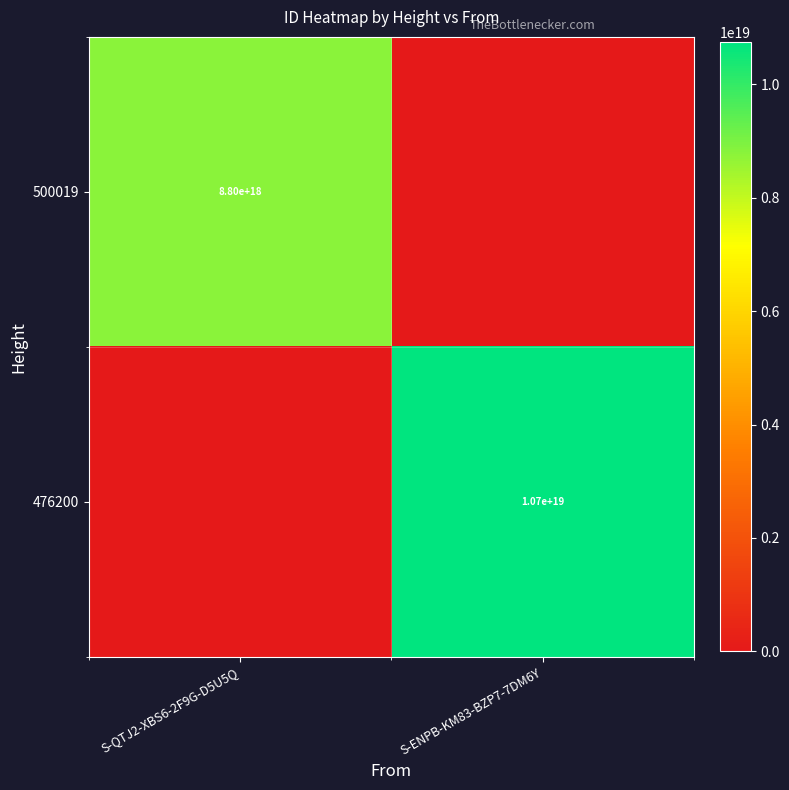

The 476200 series shows 10700000000000000000 at S-ENPB-KM83-BZP7-7DM6Y. True or false?

True